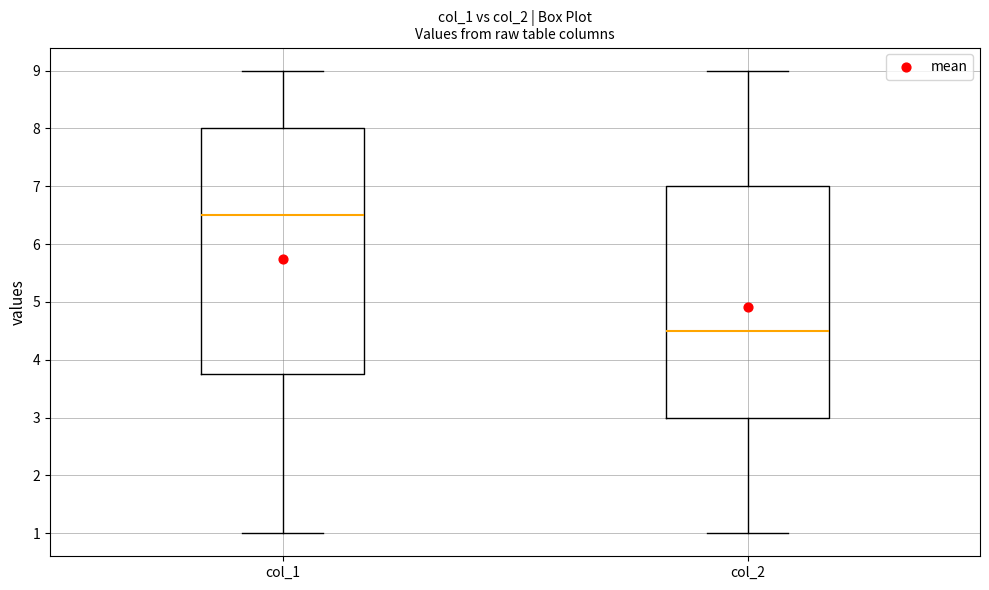

Which box has the highest median line?

col_1